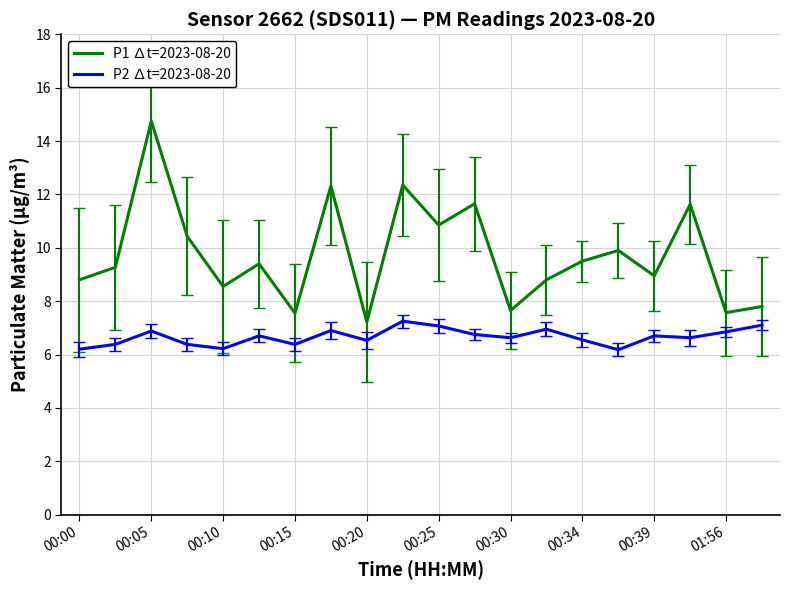

True or false: P1 ∆t=2023-08-20 and P2 ∆t=2023-08-20 intersect in this chart.

False